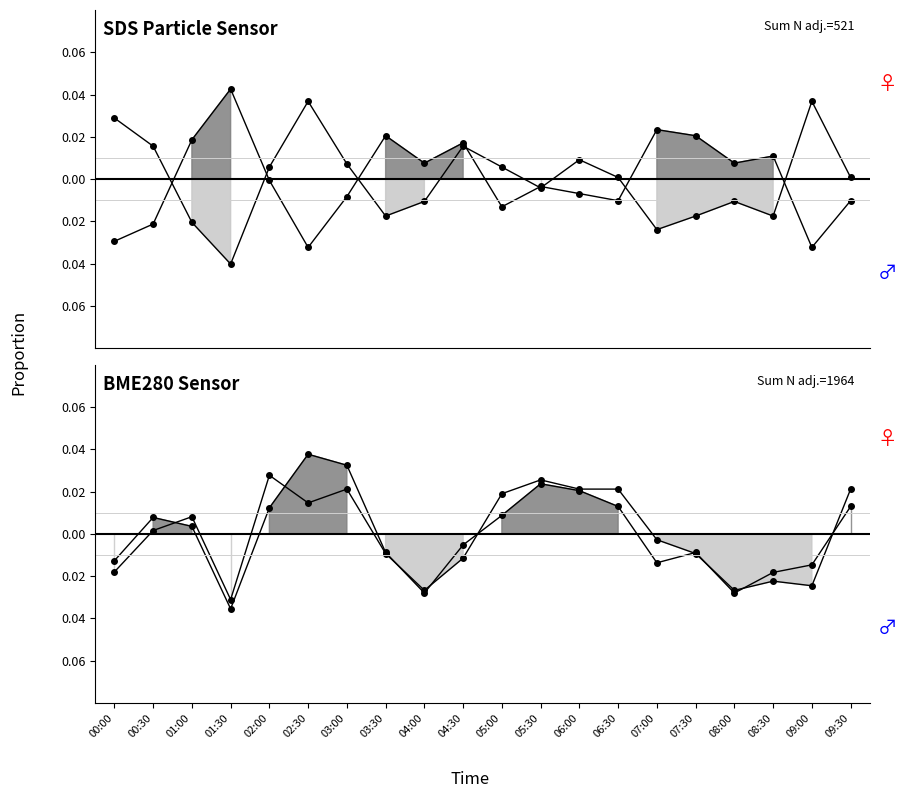

What is the difference between the second highest and minimum values in the BME280_humidity series?

0.1